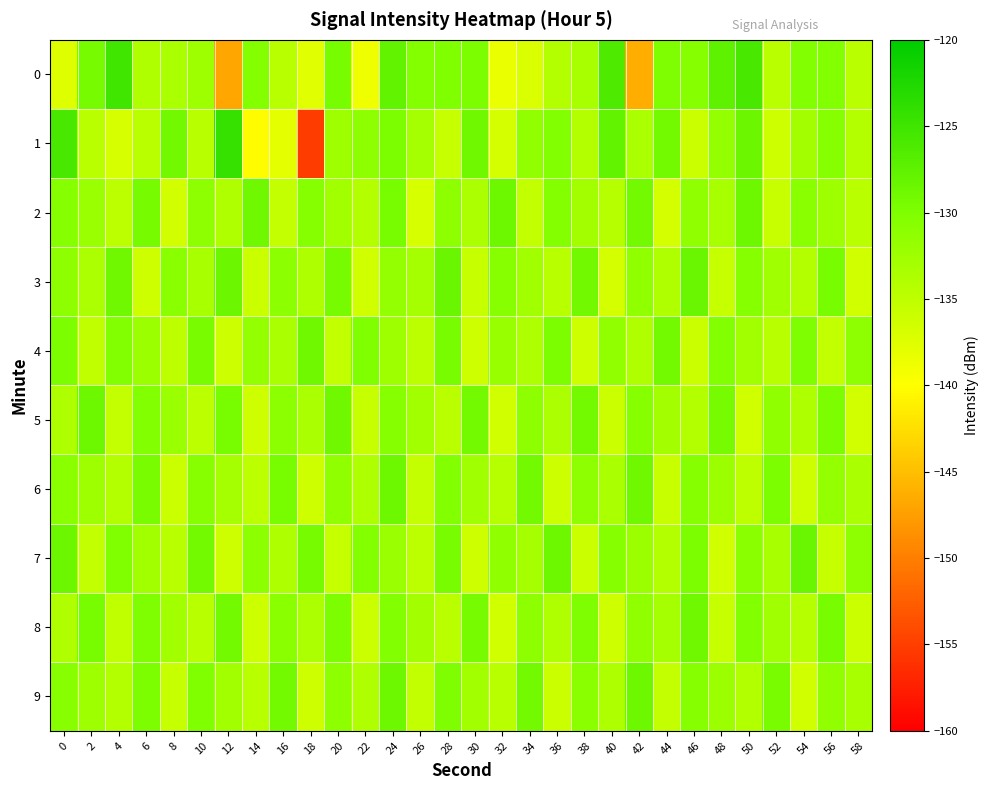

At which category is the sum across all series the highest?

24